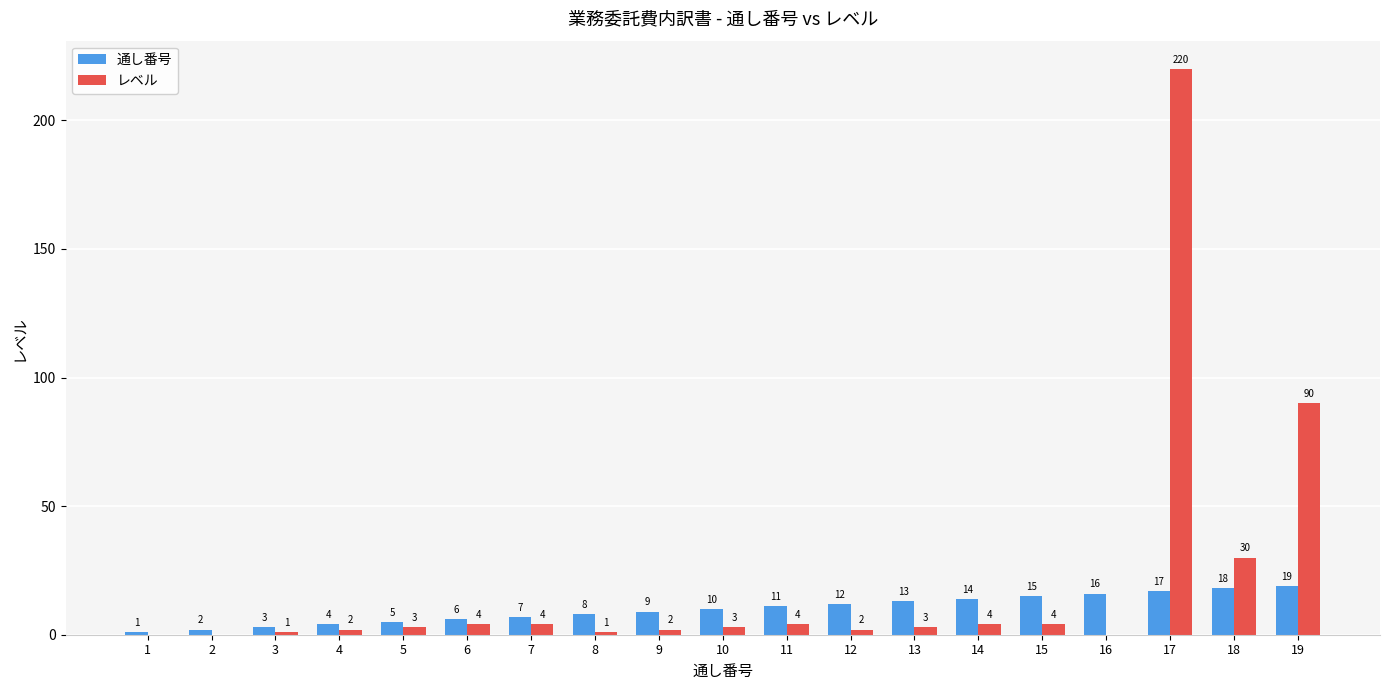

What is the sum of all レベル values?

377